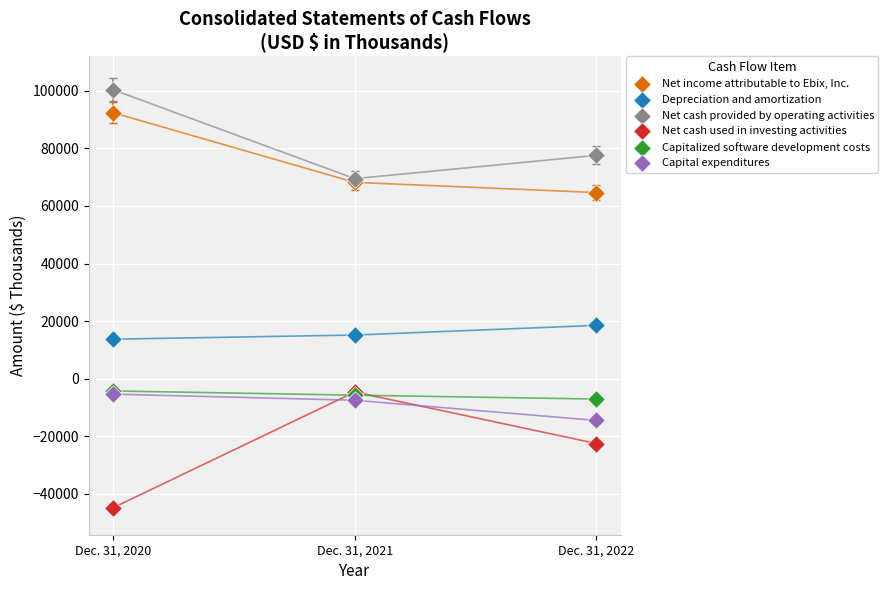

Across all series, what Y value is closest to 27775?

18531